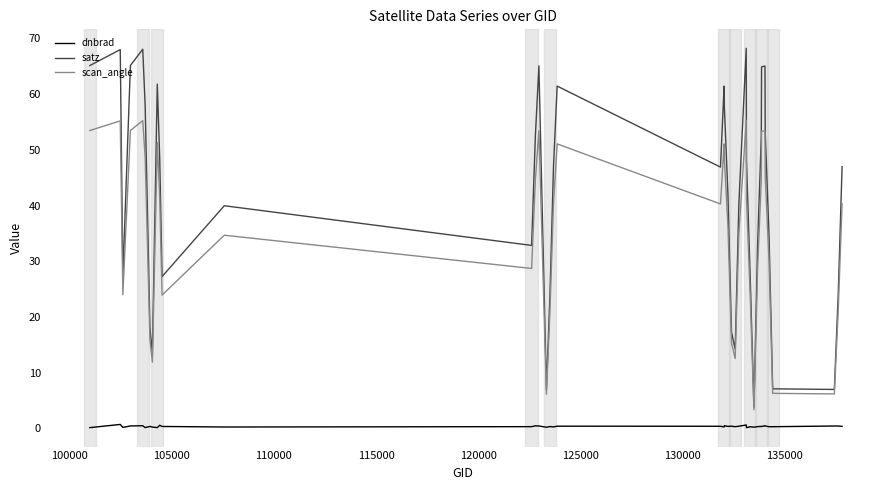

What is the difference between the maximum and second lowest values in the dnbrad series?

0.6